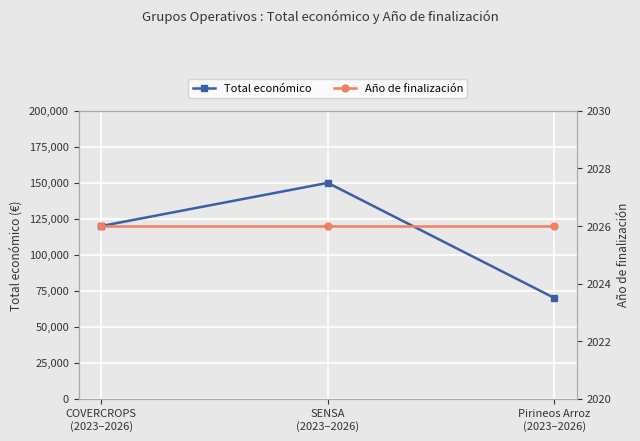

Which series has the largest total across all categories?

Total económico